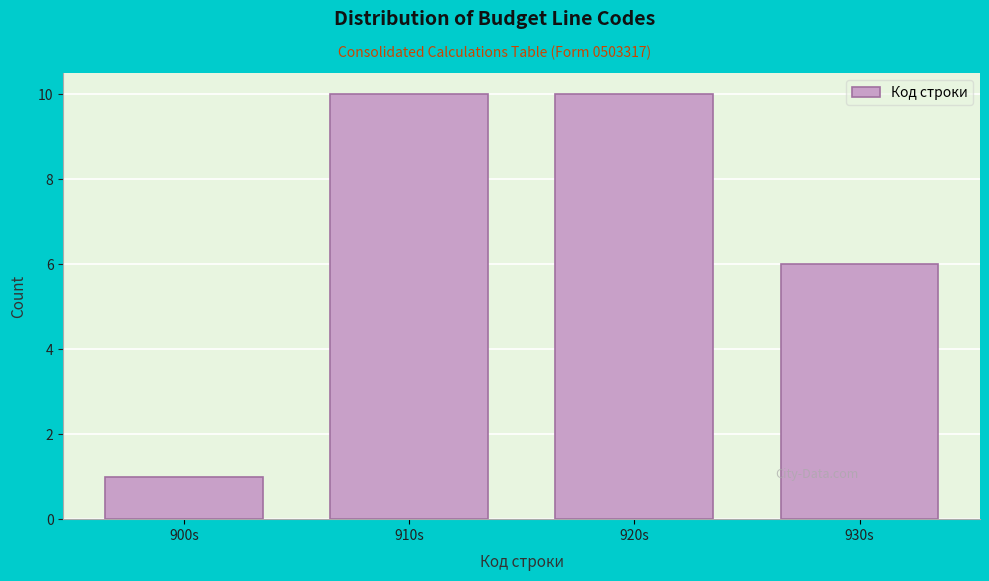

Reading right to left, list all the values displayed in this chart.

930s=6	920s=10	910s=10	900s=1